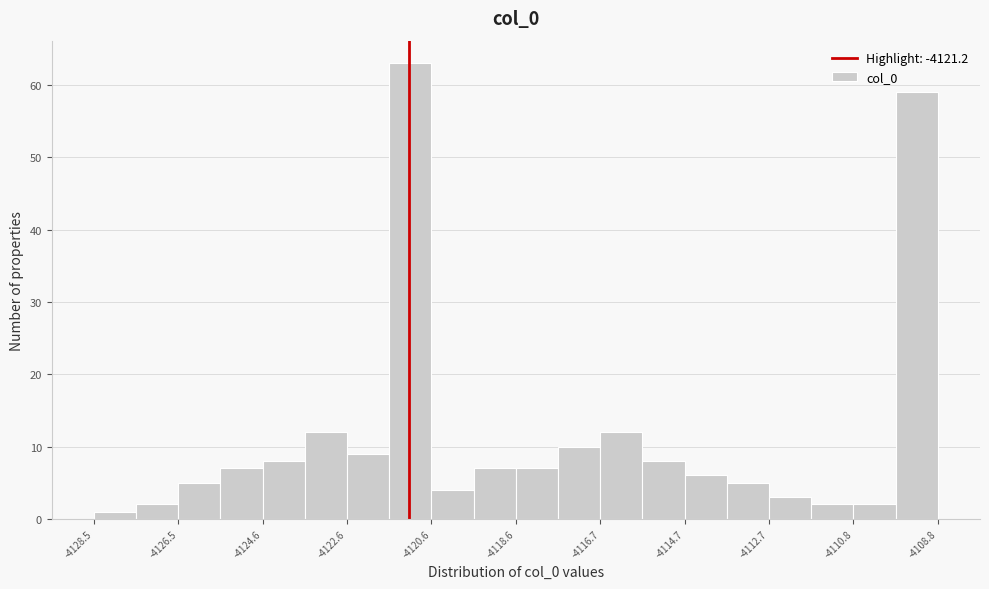

How tall is the bar that spans -4123.6 to -4122.6 on the x-axis? Neither the bar edges nor the heights are printed on the chart, so give them approximately, as read against the axes.

12